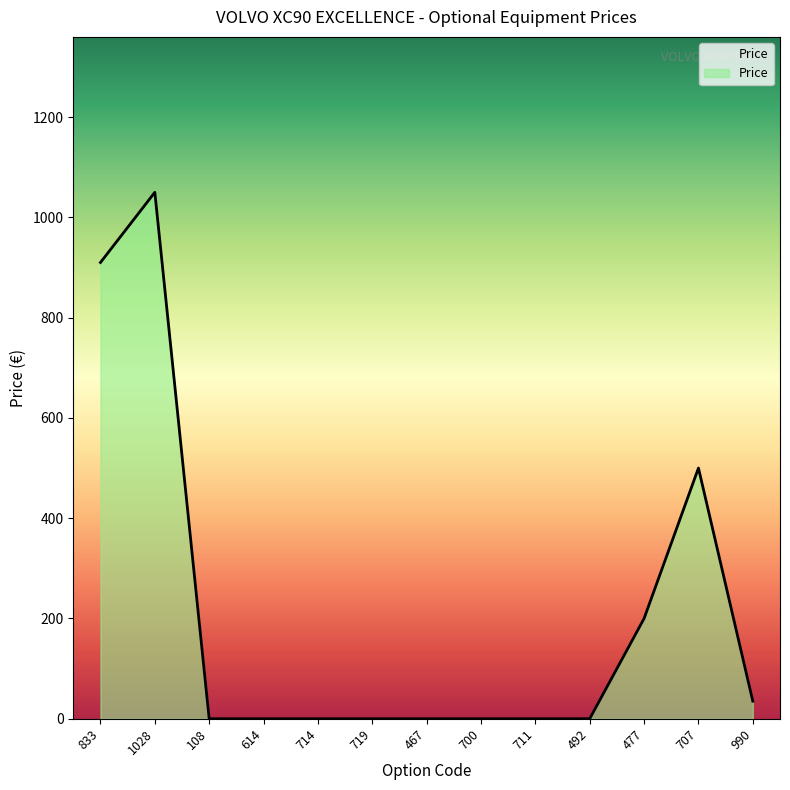

Count the number of values greater than 0.

5